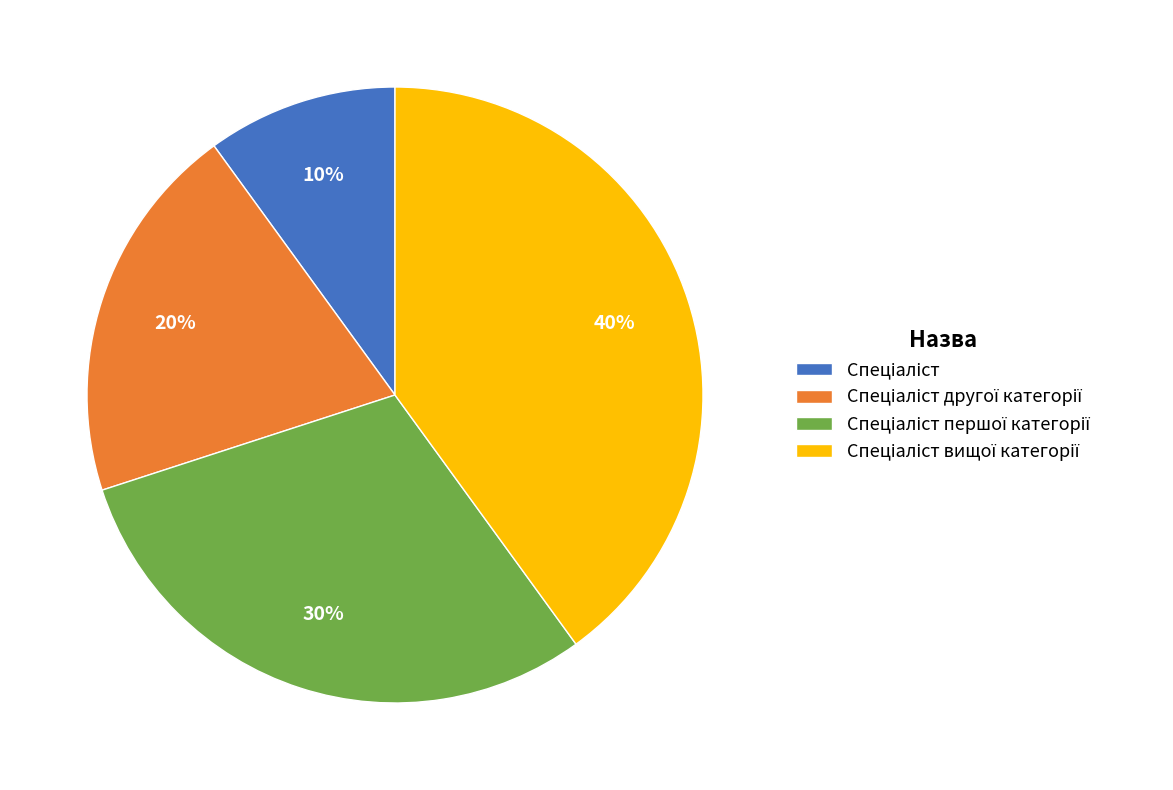

Is there a majority slice in this chart?

No